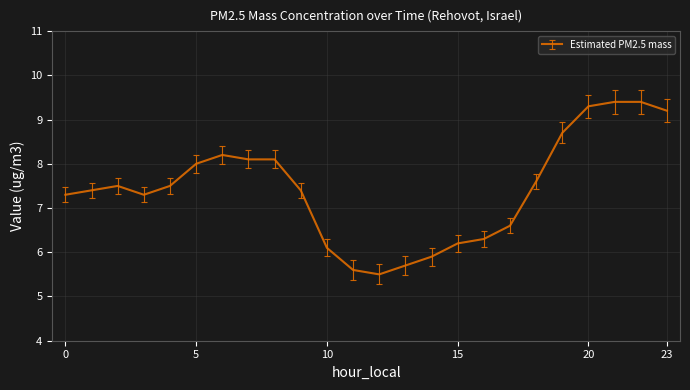

What is the minimum value shown in the chart?

5.5